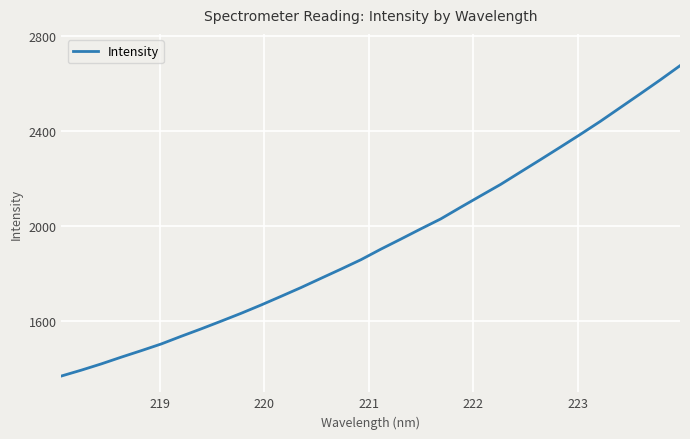

What is the maximum value shown in the chart?

2673.3